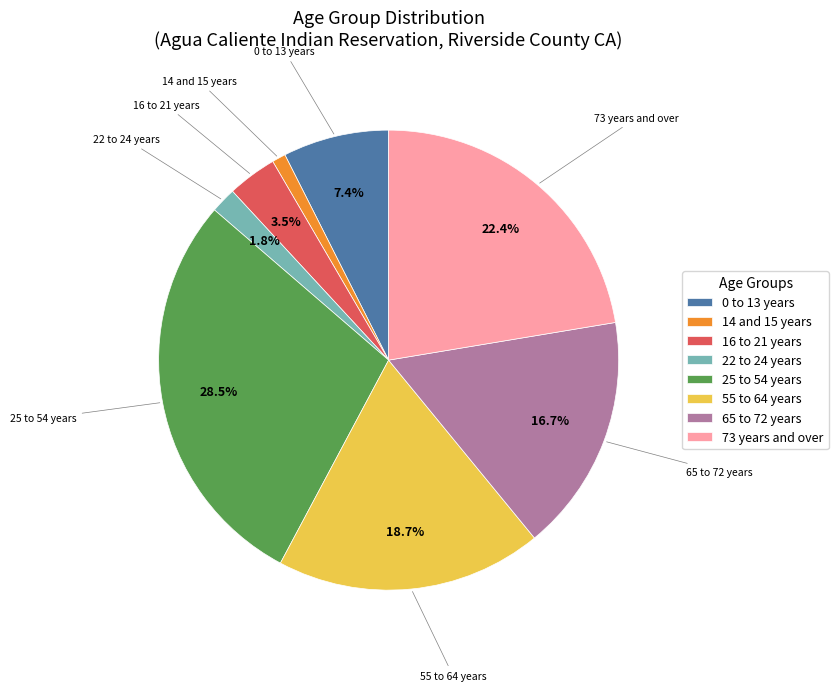

How many segments does this pie chart have?

8